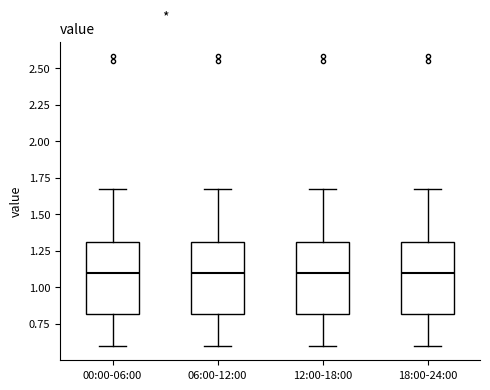

Where is the lower edge of the box for 00:00-06:00 on the y-axis? The values are not printed on the chart, so give them approximately, as read against the axis.

0.80